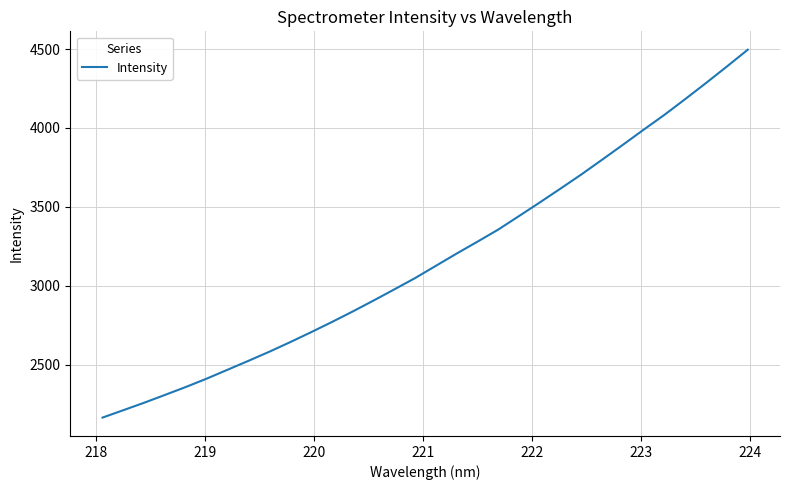

What is the maximum value shown in the chart?

4495.4